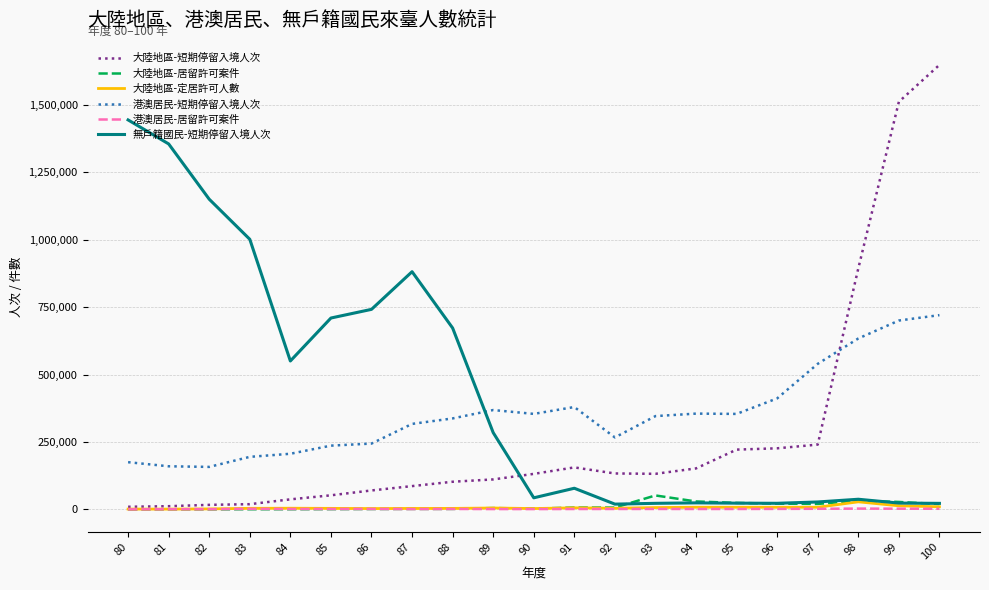

True or false: 大陸地區-定居許可人數 and 港澳居民-短期停留入境人次 cross at least once.

False